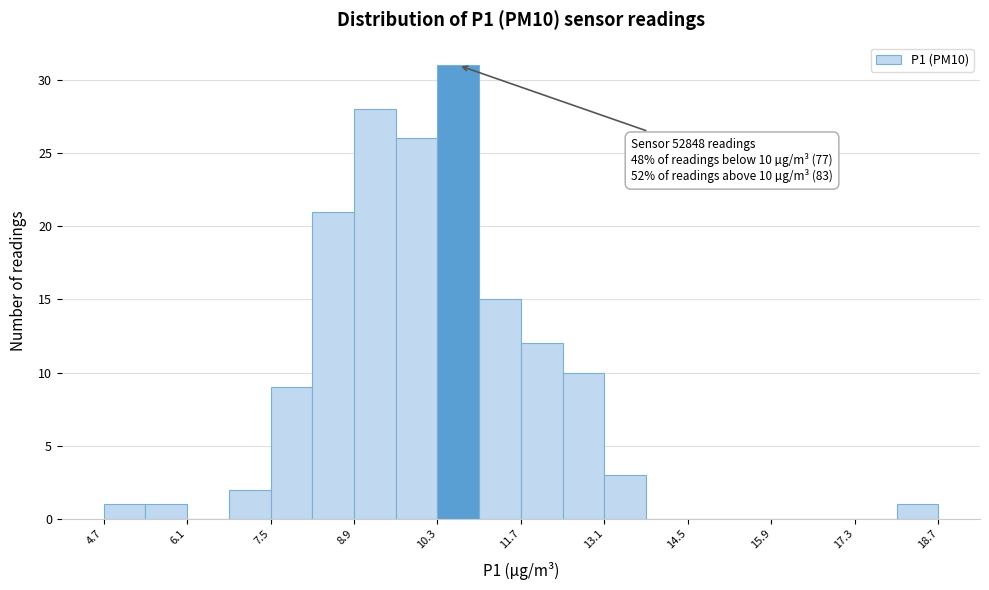

Around what value on the x-axis is the tallest bar? Give the approximate position of its centre, as read against the axis.

10.6